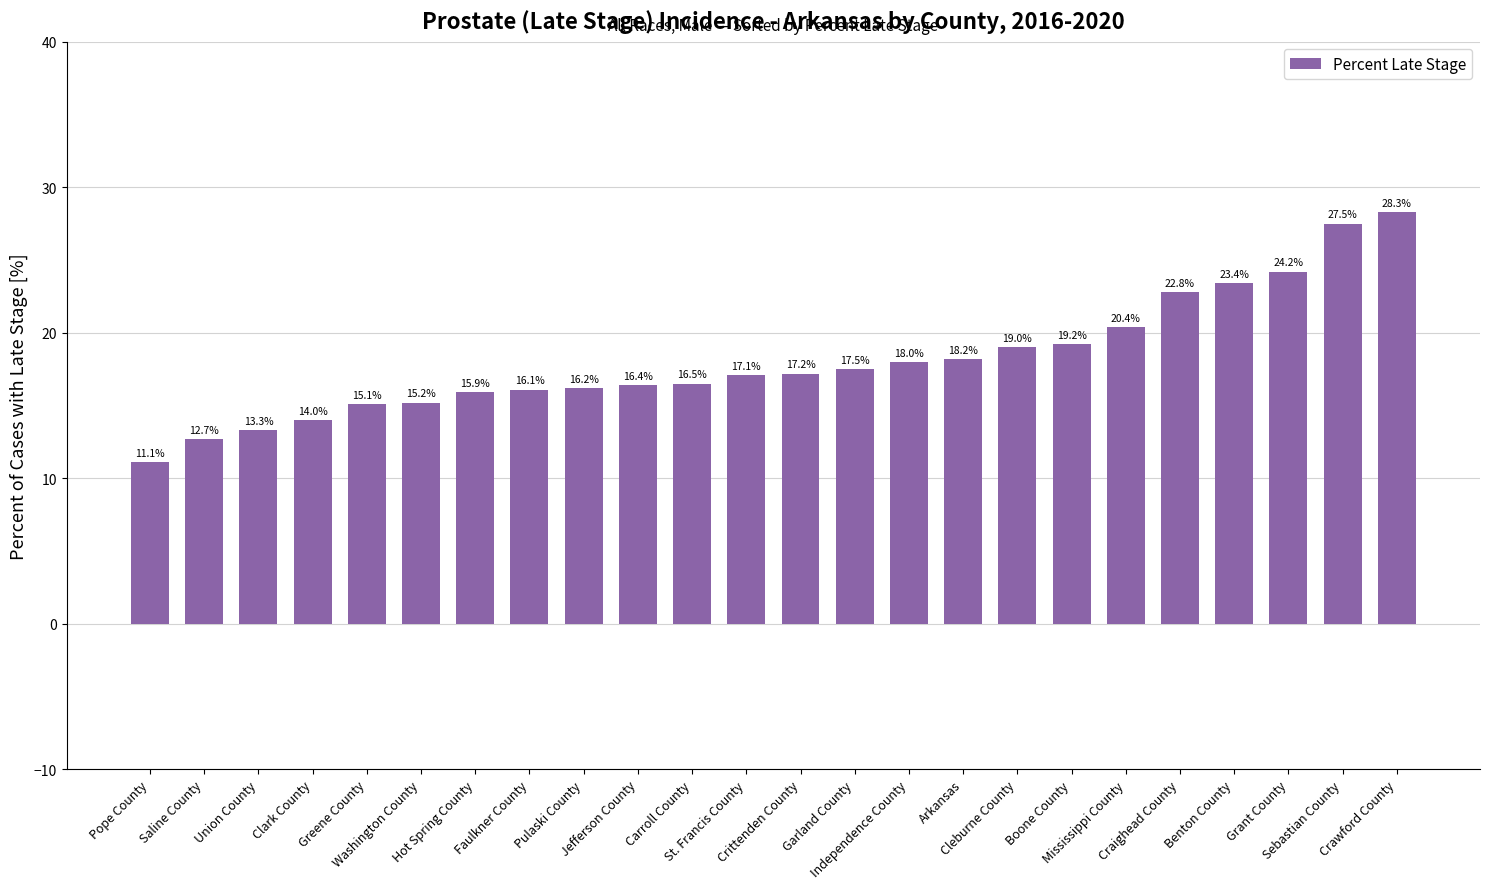

What position from the left is Crittenden County?

13